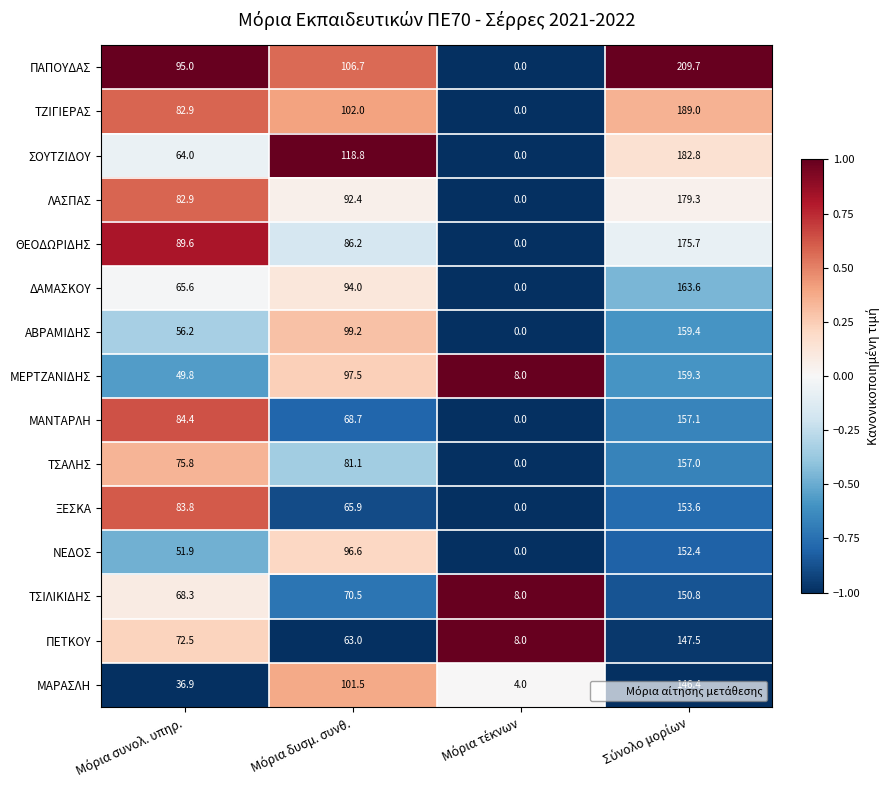

What is the minimum value for ΜΕΡΤΖΑΝΙΔΗΣ?

8.0